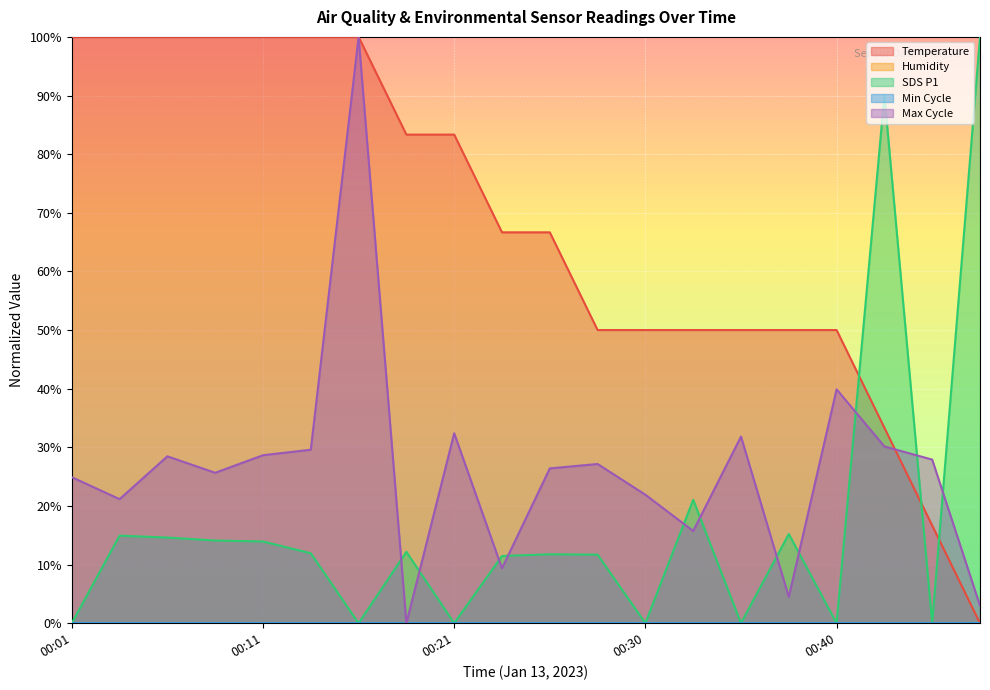

What is the sum of all Max_cycle values?

528.7